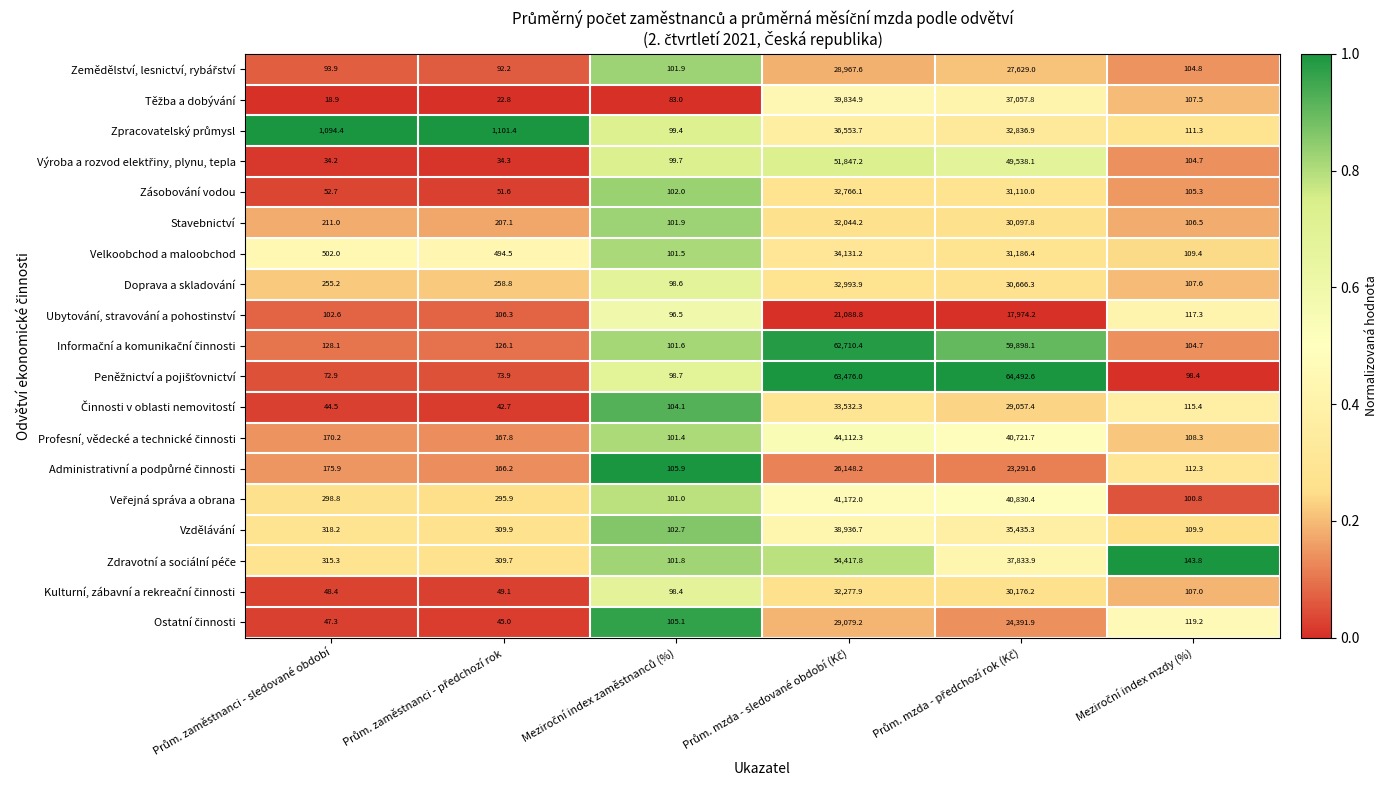

What is the minimum value for Stavebnictví?

101.9